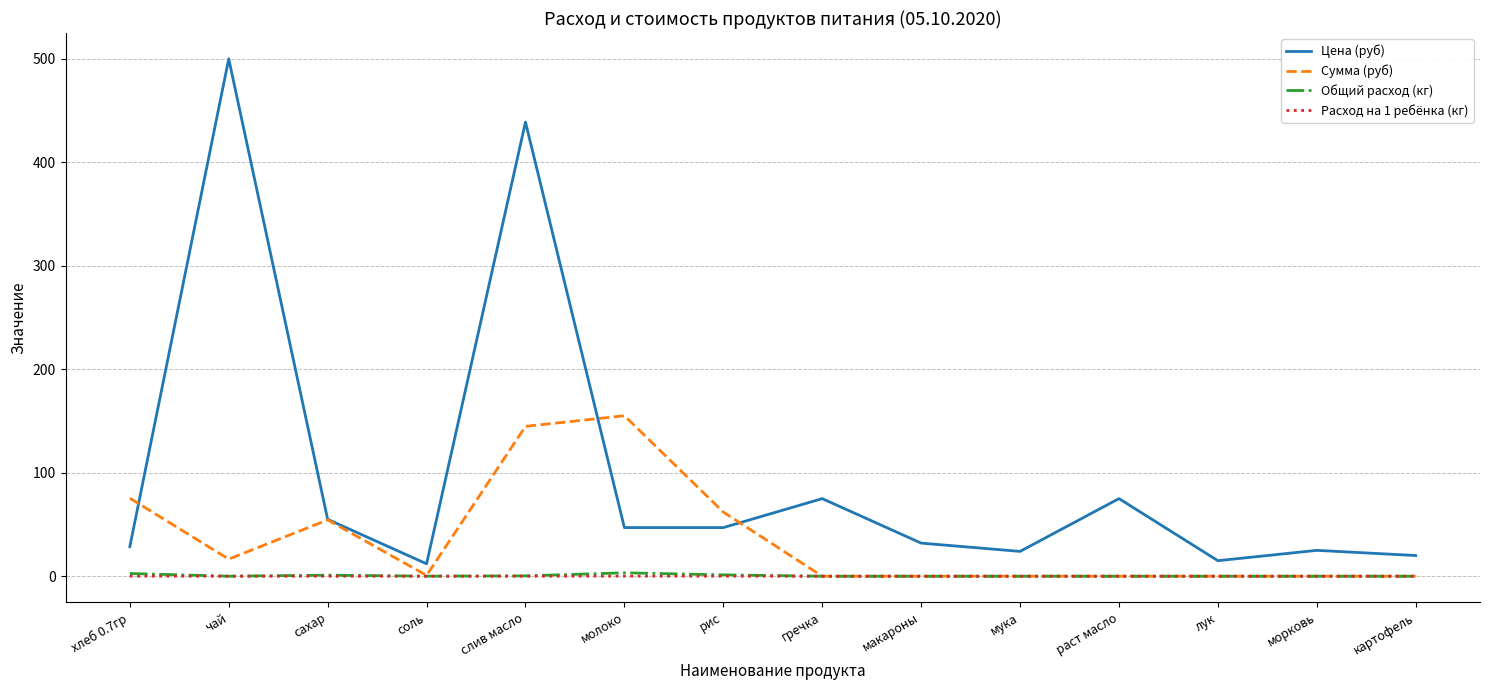

Where is the first local maximum for Цена (руб)?

чай